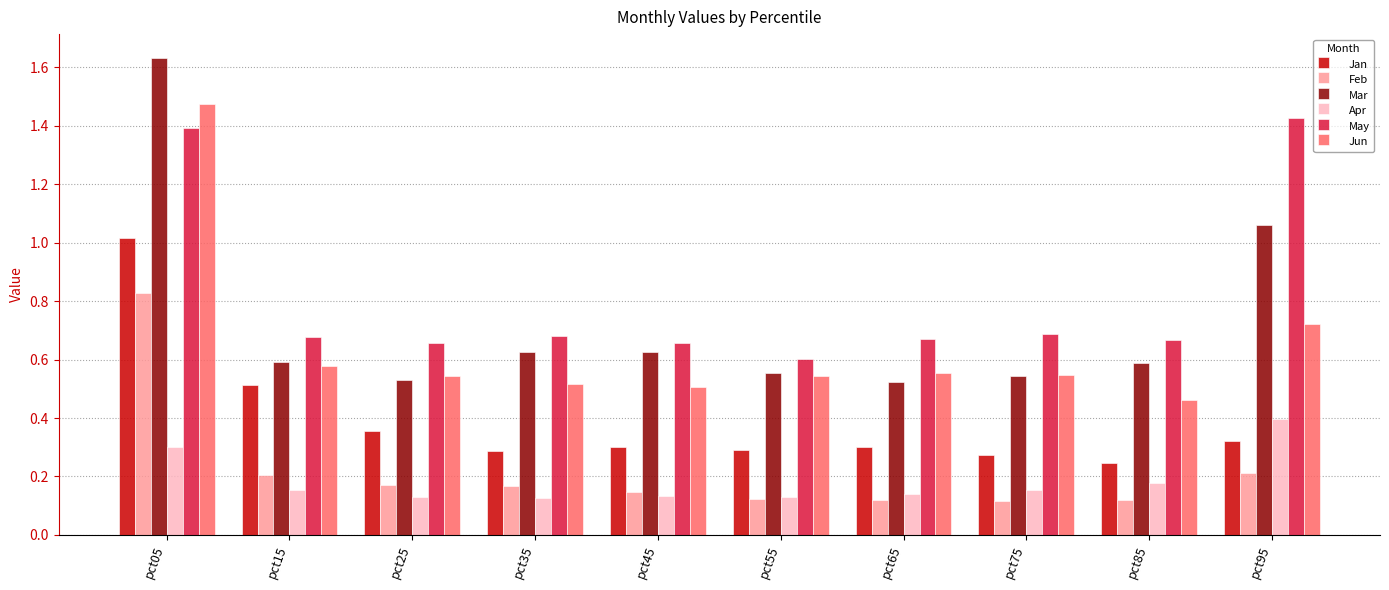

What is the difference between the maximum and second lowest values in the Jun series?

1.0